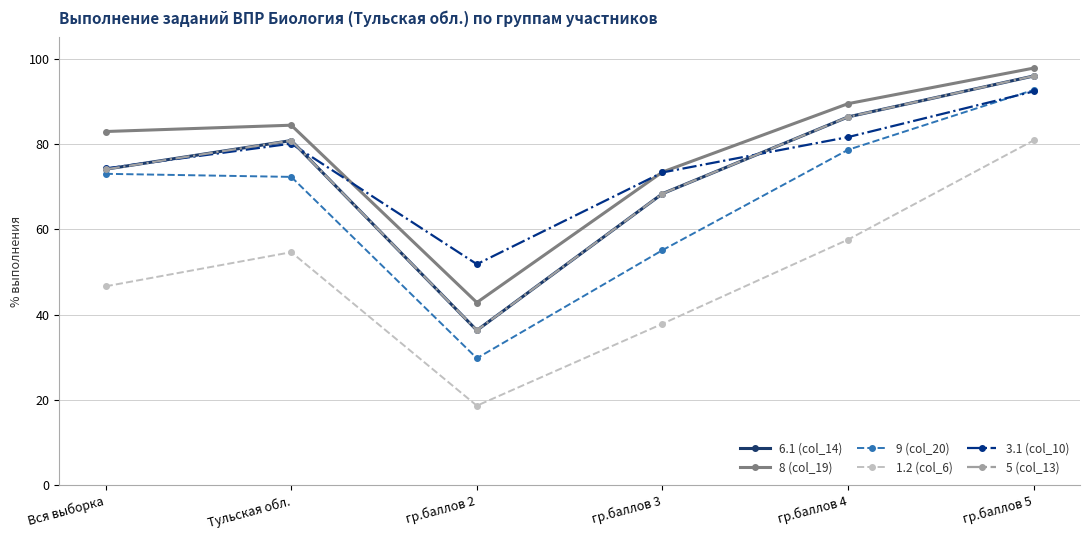

What is the difference between the 1.2 (col_6) values at Тульская обл. and гр.баллов 3?

16.8